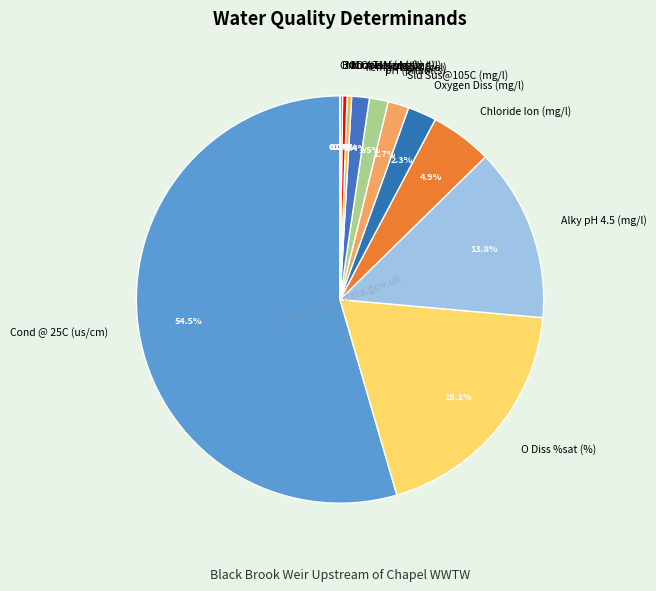

Combined, do pH (phunits) and Temp Water (cel) account for over 50%?

No